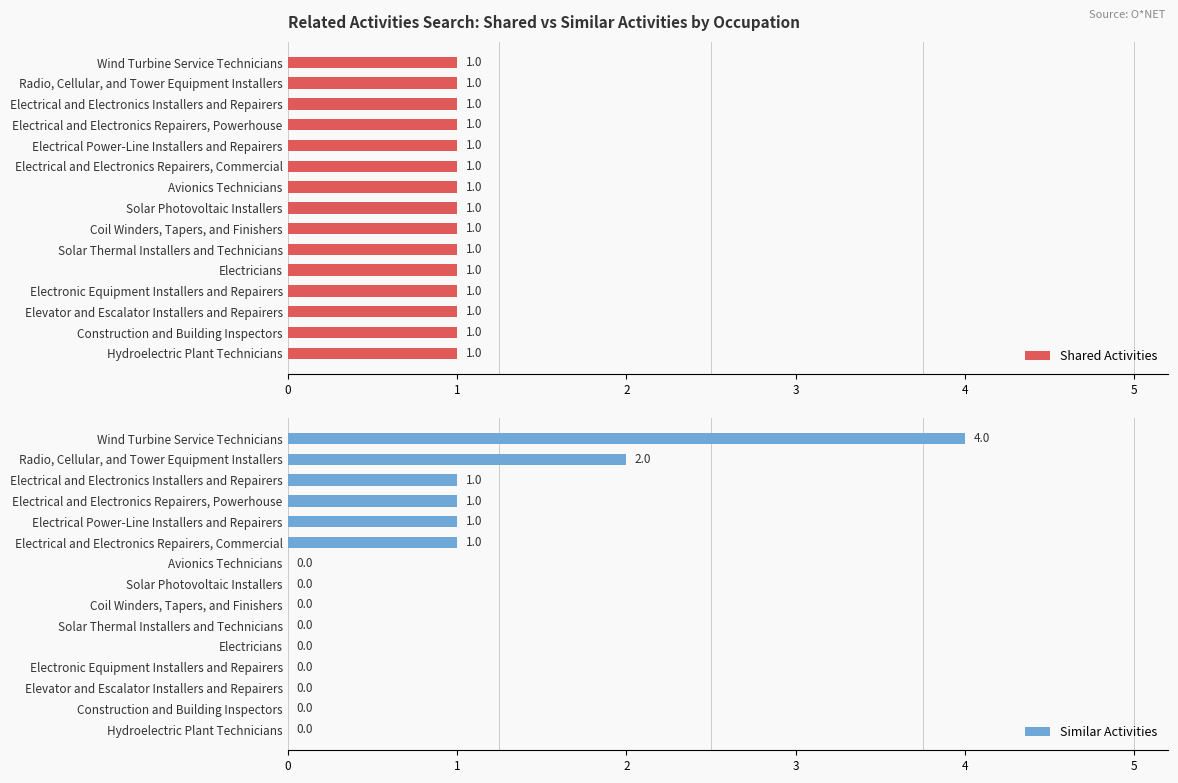

The Similar Activities series shows 0 at Electronic Equipment Installers and Repairers. True or false?

True